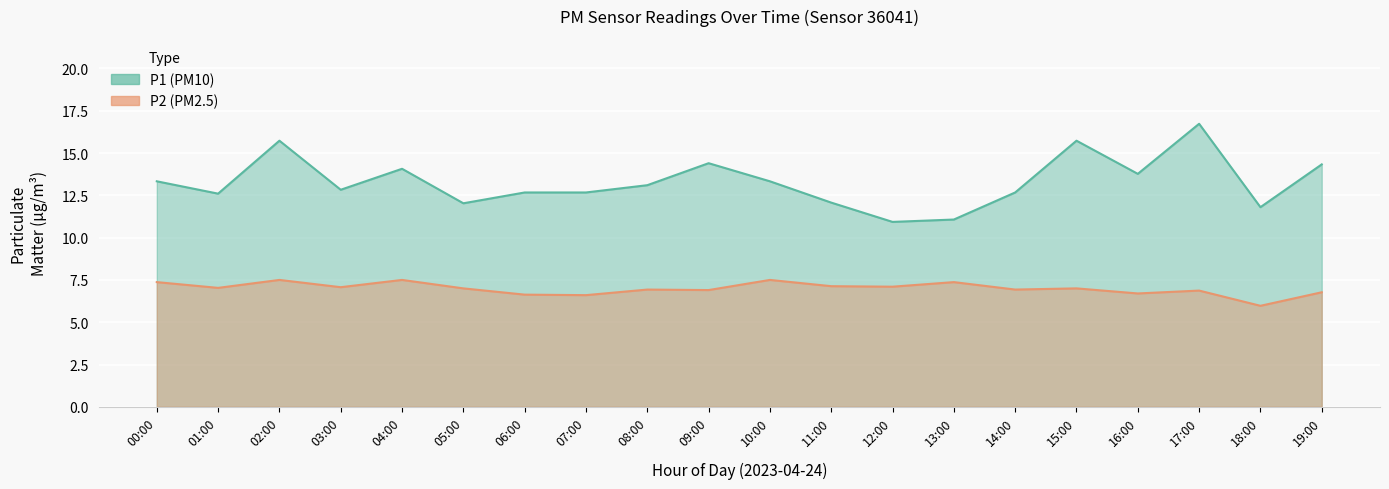

What position from the left is 05:00?

6